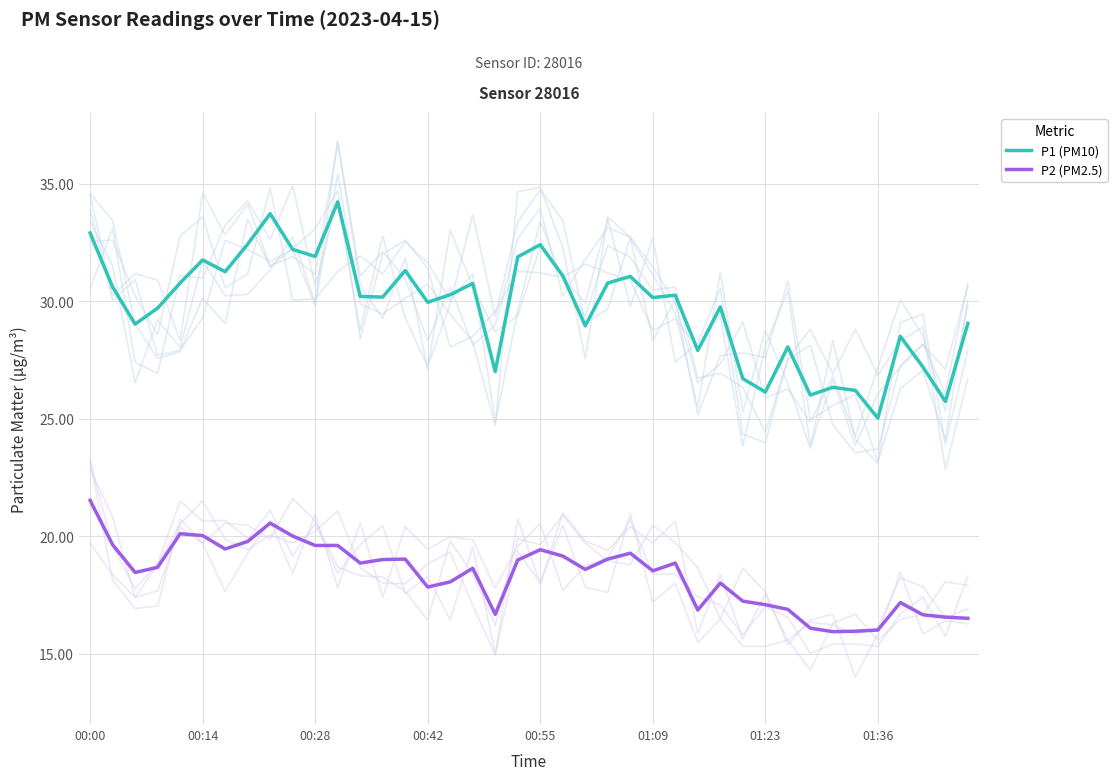

How many interior local valleys does the P1 (PM10) series have?

13